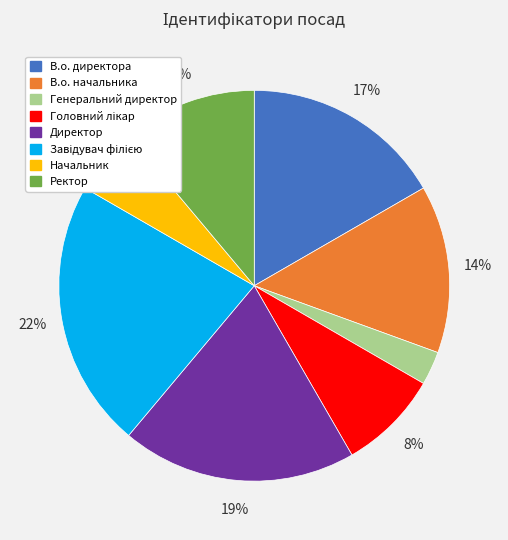

How many slices are in this pie chart?

8